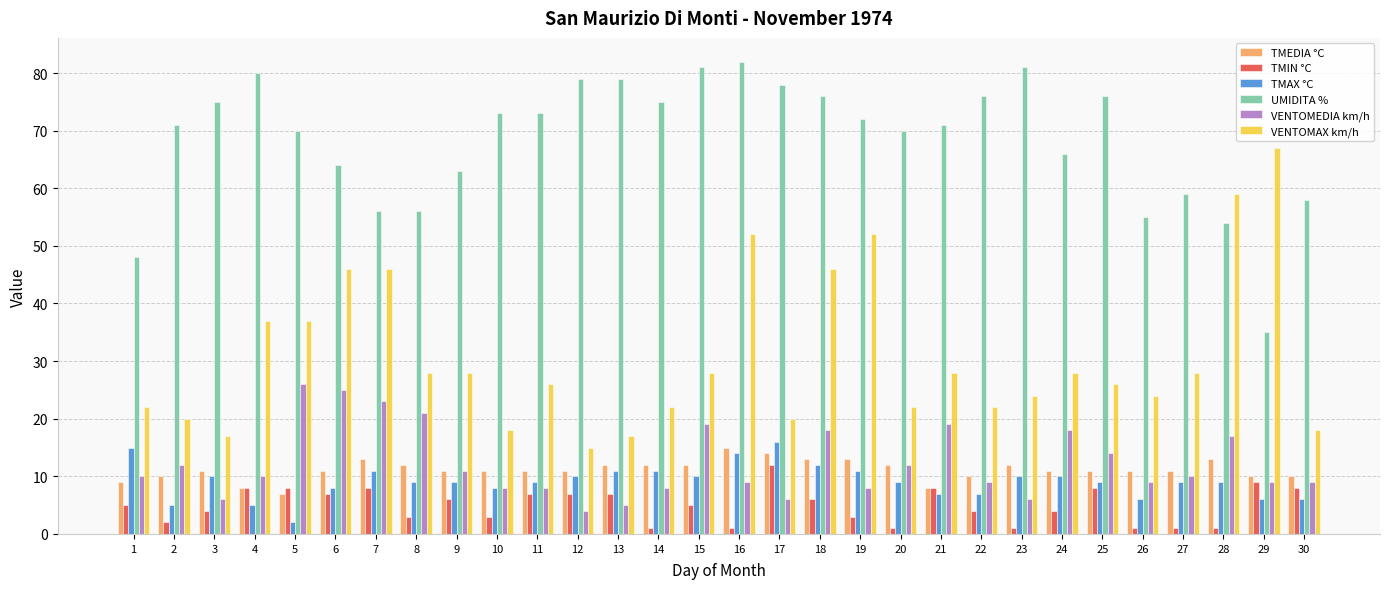

At how many categories does at least one series exceed 21?

30